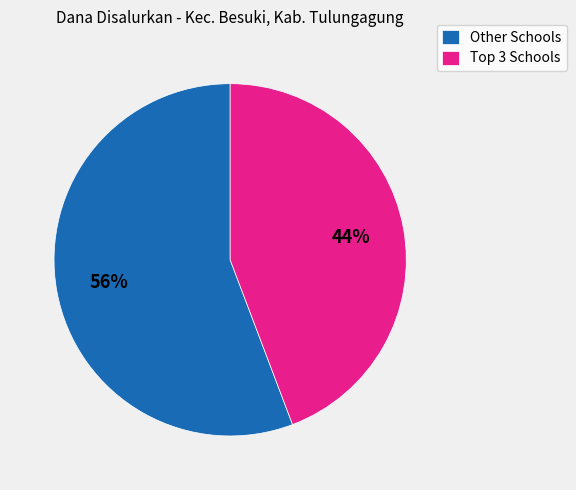

To the nearest percent, what is the average slice percentage?

50%